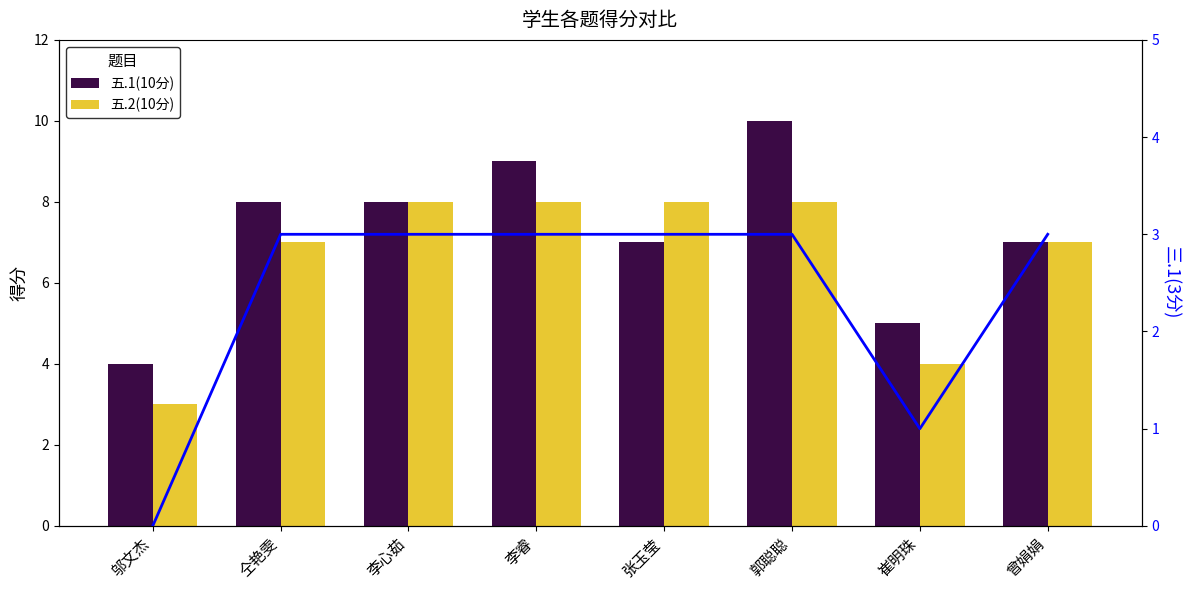

Count the number of data series in this chart.

3